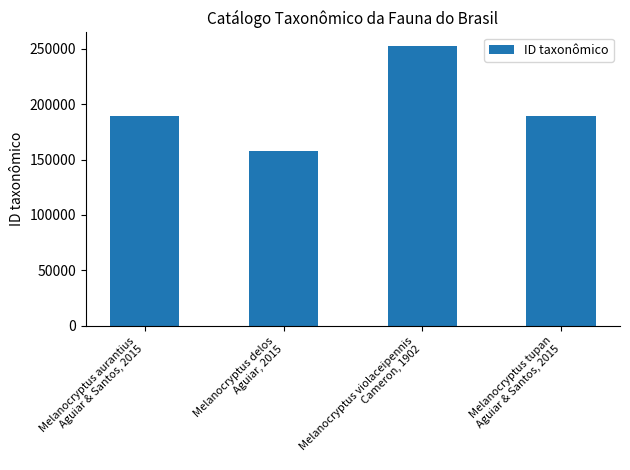

List the labels in order of value, largest first.

Melanocryptus violaceipennis
Cameron, 1902, Melanocryptus aurantius
Aguiar & Santos, 2015, Melanocryptus tupan
Aguiar & Santos, 2015, Melanocryptus delos
Aguiar, 2015